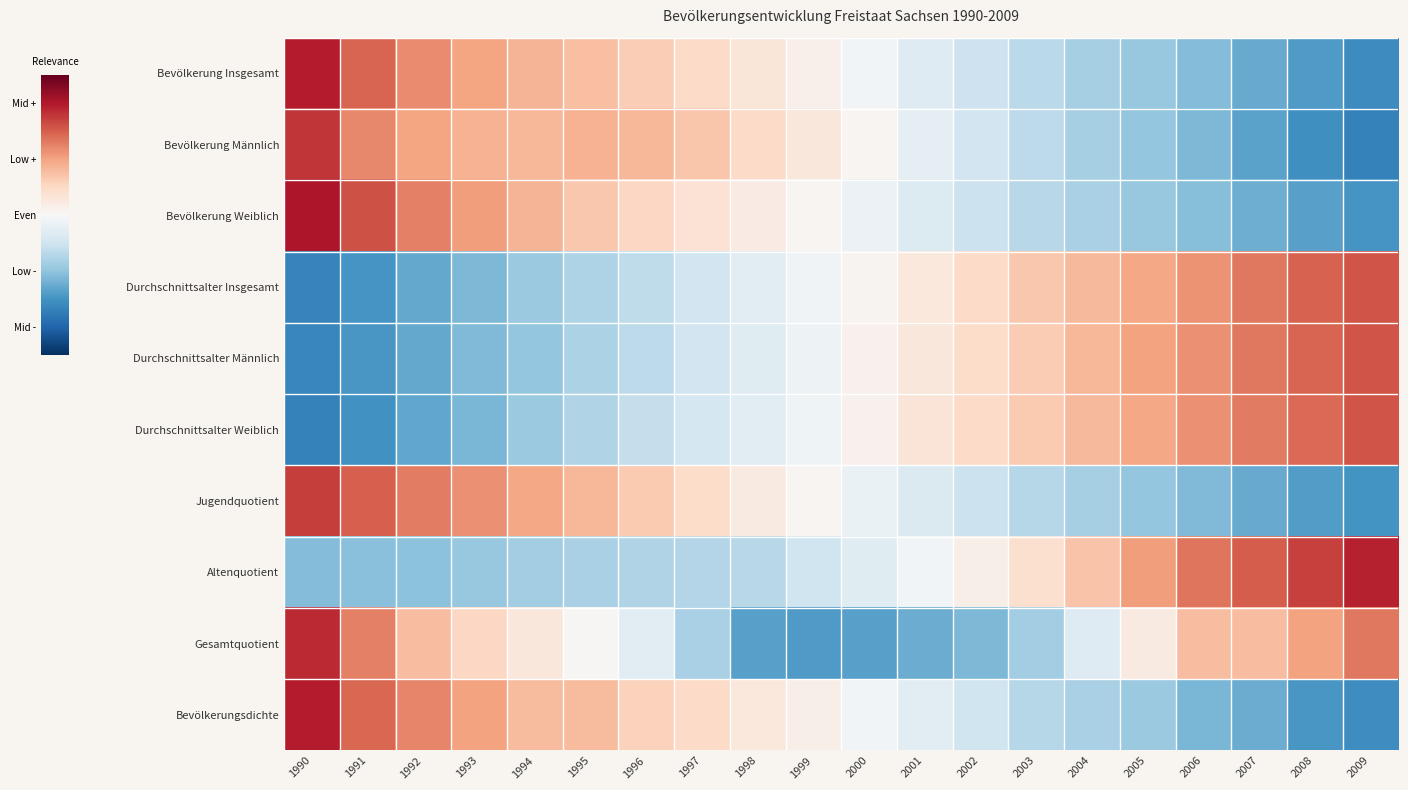

Reading left to right, transcribe all the data shown in this chart.

Bevölkerung Insgesamt: 1990=2.0	1991=1.5	1992=1.2	1993=1.0	1994=0.8	1995=0.7	1996=0.6	1997=0.5	1998=0.3	1999=0.1	2000=-0.1	2001=-0.3	2002=-0.5	2003=-0.7	2004=-0.8	2005=-1.0	2006=-1.1	2007=-1.3	2008=-1.4	2009=-1.6
Bevölkerung Männlich: 1990=1.8	1991=1.2	1992=1.0	1993=0.9	1994=0.8	1995=0.9	1996=0.8	1997=0.7	1998=0.5	1999=0.3	2000=0.0	2001=-0.3	2002=-0.5	2003=-0.6	2004=-0.8	2005=-1.0	2006=-1.1	2007=-1.3	2008=-1.5	2009=-1.7
Bevölkerung Weiblich: 1990=2.0	1991=1.6	1992=1.3	1993=1.0	1994=0.8	1995=0.7	1996=0.5	1997=0.4	1998=0.2	1999=0.0	2000=-0.1	2001=-0.3	2002=-0.5	2003=-0.7	2004=-0.8	2005=-0.9	2006=-1.1	2007=-1.2	2008=-1.4	2009=-1.5
Durchschnittsalter Insgesamt: 1990=-1.7	1991=-1.5	1992=-1.3	1993=-1.1	1994=-0.9	1995=-0.8	1996=-0.6	1997=-0.5	1998=-0.3	1999=-0.1	2000=0.1	2001=0.3	2002=0.5	2003=0.7	2004=0.8	2005=1.0	2006=1.1	2007=1.3	2008=1.5	2009=1.6
Durchschnittsalter Männlich: 1990=-1.6	1991=-1.5	1992=-1.3	1993=-1.1	1994=-1.0	1995=-0.8	1996=-0.7	1997=-0.5	1998=-0.3	1999=-0.1	2000=0.1	2001=0.3	2002=0.5	2003=0.6	2004=0.8	2005=1.0	2006=1.1	2007=1.3	2008=1.4	2009=1.6
Durchschnittsalter Weiblich: 1990=-1.7	1991=-1.5	1992=-1.3	1993=-1.1	1994=-0.9	1995=-0.8	1996=-0.6	1997=-0.4	1998=-0.3	1999=-0.1	2000=0.1	2001=0.3	2002=0.5	2003=0.6	2004=0.8	2005=1.0	2006=1.1	2007=1.3	2008=1.4	2009=1.6
Jugendquotient: 1990=1.7	1991=1.5	1992=1.3	1993=1.1	1994=1.0	1995=0.8	1996=0.7	1997=0.5	1998=0.2	1999=0.0	2000=-0.2	2001=-0.4	2002=-0.5	2003=-0.7	2004=-0.8	2005=-1.0	2006=-1.1	2007=-1.3	2008=-1.4	2009=-1.5
Altenquotient: 1990=-1.1	1991=-1.0	1992=-1.0	1993=-1.0	1994=-0.9	1995=-0.8	1996=-0.7	1997=-0.7	1998=-0.7	1999=-0.5	2000=-0.3	2001=-0.1	2002=0.2	2003=0.4	2004=0.7	2005=1.0	2006=1.3	2007=1.5	2008=1.7	2009=1.9
Gesamtquotient: 1990=1.9	1991=1.3	1992=0.8	1993=0.5	1994=0.3	1995=0.0	1996=-0.3	1997=-0.8	1998=-1.4	1999=-1.4	2000=-1.4	2001=-1.2	2002=-1.1	2003=-0.9	2004=-0.3	2005=0.2	2006=0.8	2007=0.8	2008=1.0	2009=1.3
Bevölkerungsdichte: 1990=2.0	1991=1.4	1992=1.2	1993=1.0	1994=0.8	1995=0.8	1996=0.6	1997=0.5	1998=0.3	1999=0.1	2000=-0.1	2001=-0.3	2002=-0.5	2003=-0.7	2004=-0.8	2005=-0.9	2006=-1.1	2007=-1.2	2008=-1.5	2009=-1.6